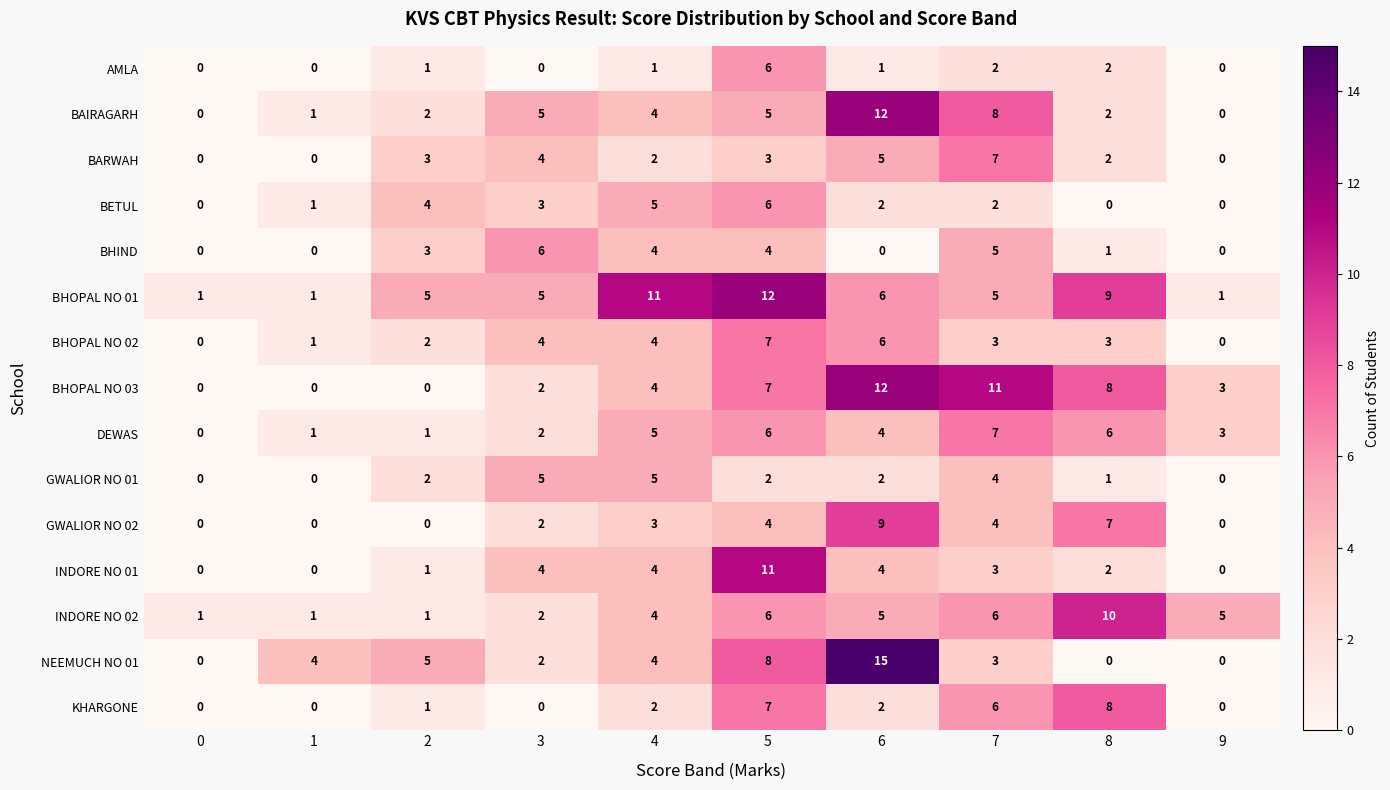

Is it true that BHOPAL NO 02 equals 0 at 0?

True